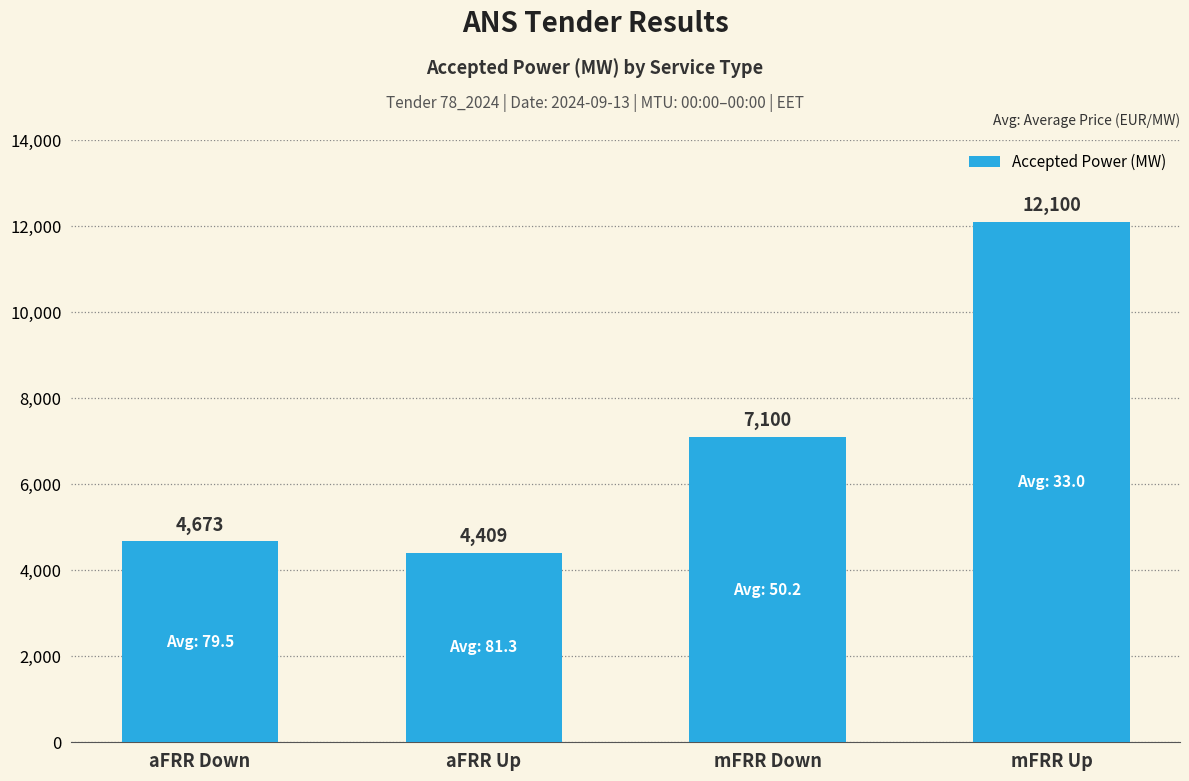

Reading left to right, what are all the values shown in this chart?

aFRR Down=4673	aFRR Up=4409	mFRR Down=7100	mFRR Up=12100